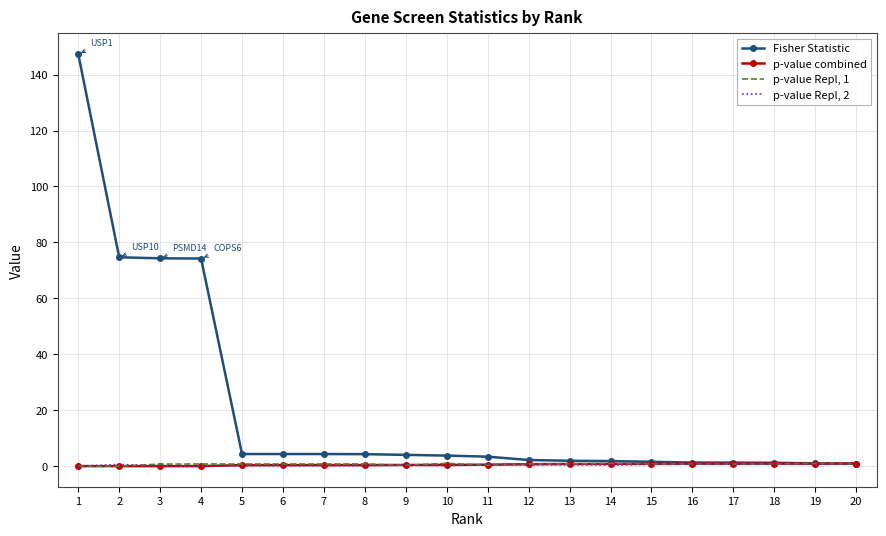

The p-value Repl, 2 series shows 0.7 at 18. True or false?

True